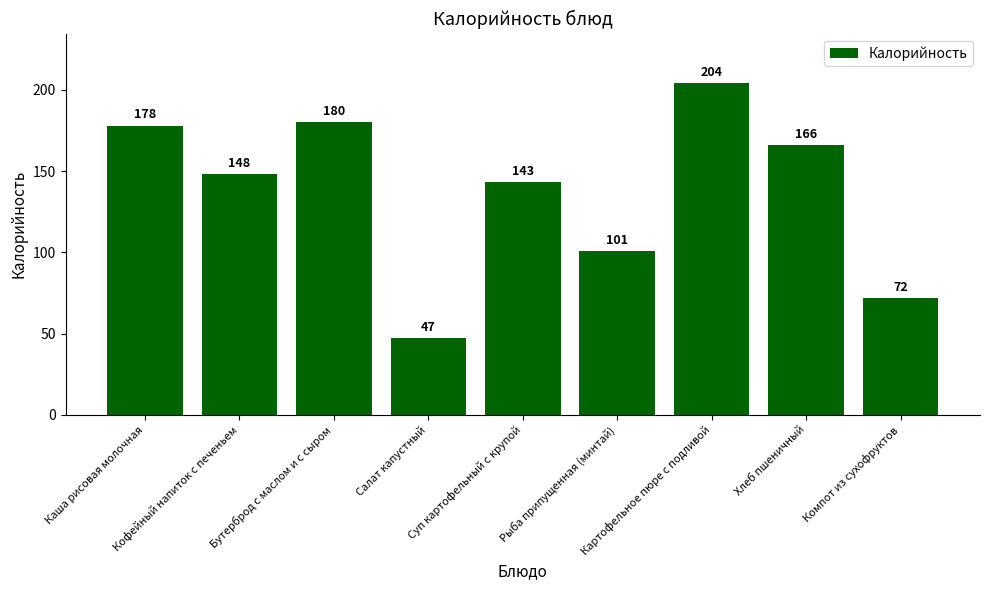

What is the difference between the second highest and minimum values?

133